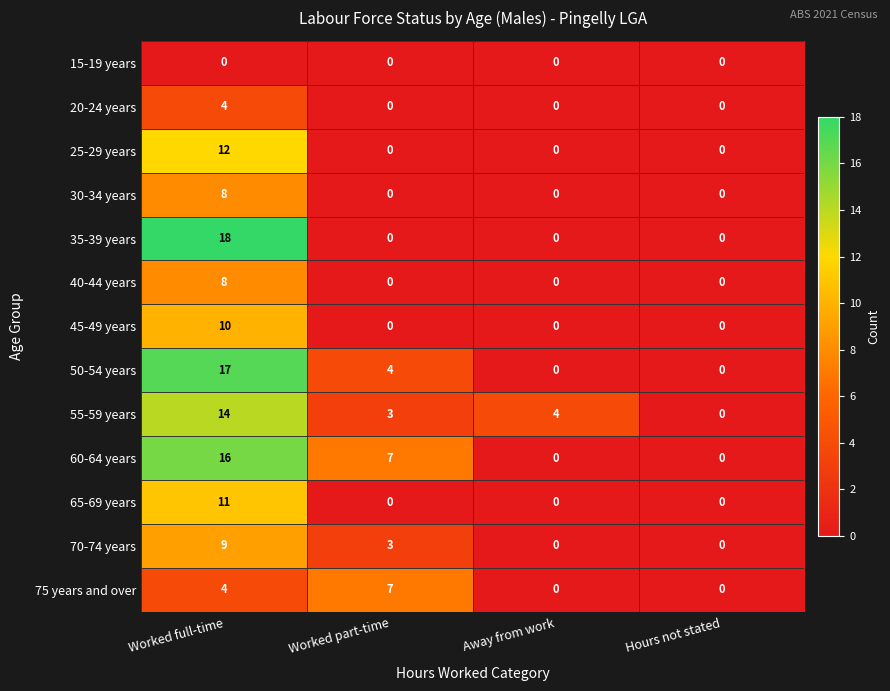

The 70-74 years series shows 4 at Hours not stated. True or false?

False